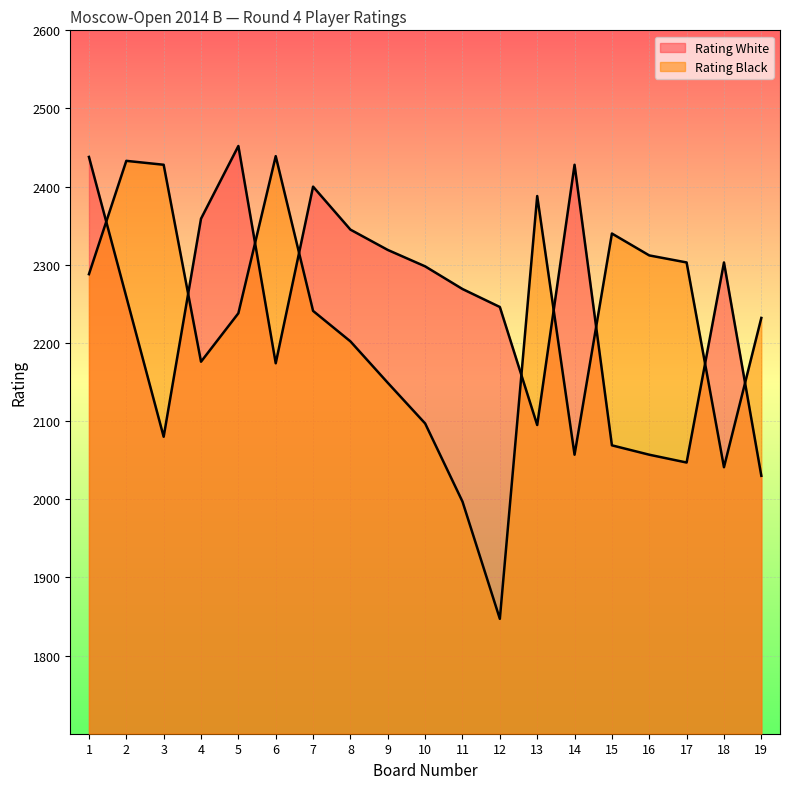

The Rating White series shows 1024 at 2. True or false?

False